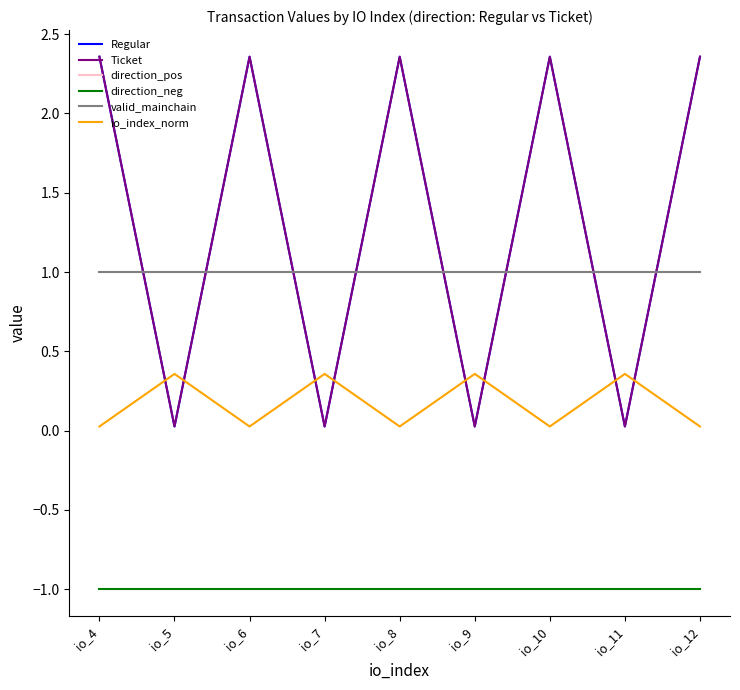

True or false: valid_mainchain has more than 2 points higher than both neighbors.

False